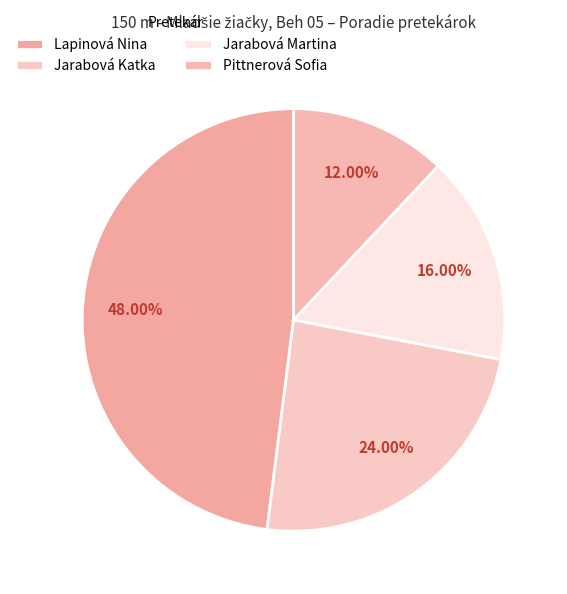

How many segments does this pie chart have?

4